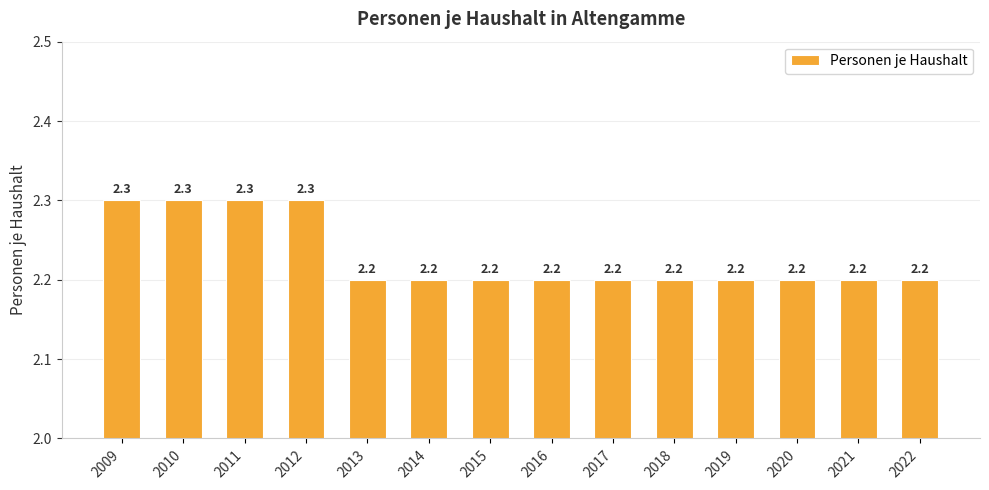

The value at 2010 is 2.3. True or false?

True